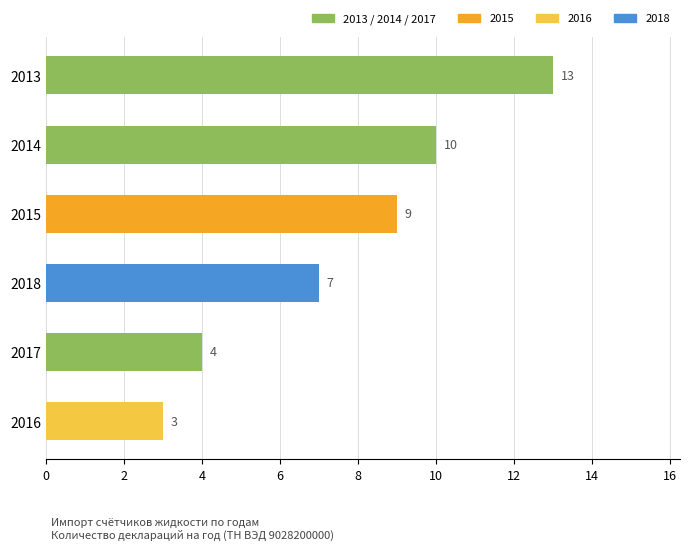

Reading top to bottom, transcribe all the data shown in this chart.

2013=13	2014=10	2015=9	2018=7	2017=4	2016=3